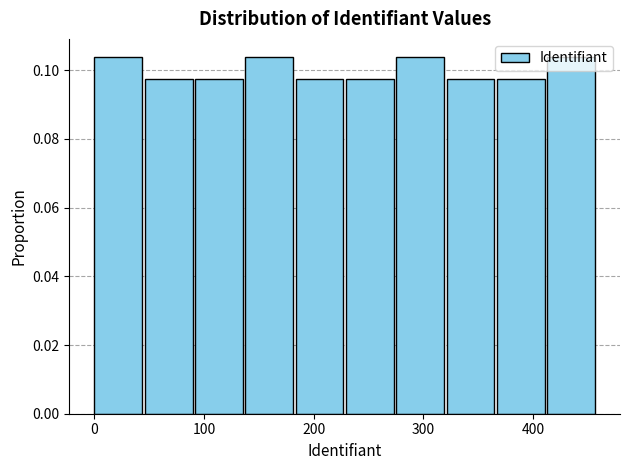

Reading left to right, list every bar in this chart as the range it spans on the x-axis followed by its height. Neither the bar edges nor the heights are printed on the chart, so give them approximately, as read against the axes.

0 to 50: 0.104
50 to 90: 0.098
90 to 140: 0.098
140 to 180: 0.104
180 to 230: 0.098
230 to 280: 0.098
280 to 320: 0.104
320 to 370: 0.098
370 to 410: 0.098
410 to 460: 0.104